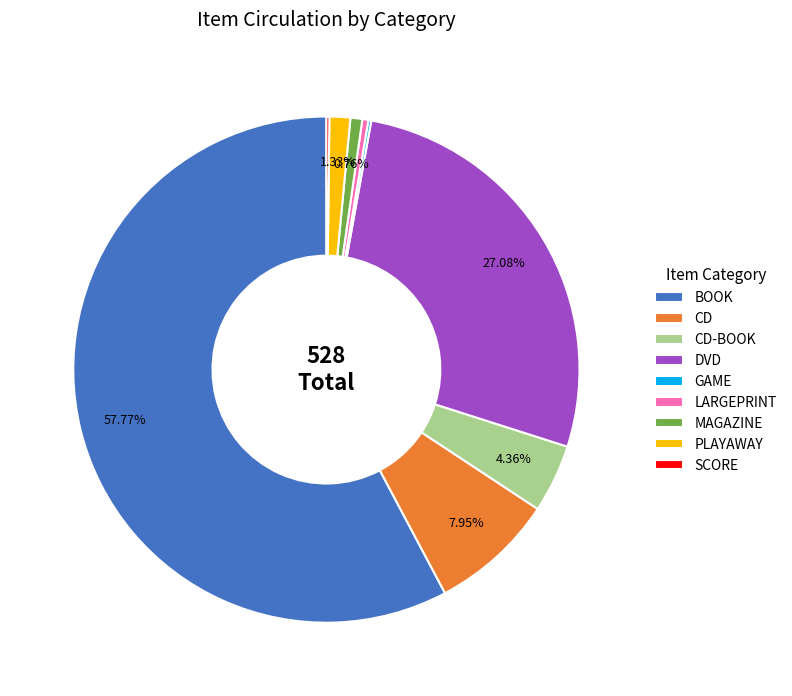

Do DVD and CD together represent more than half of the pie?

No